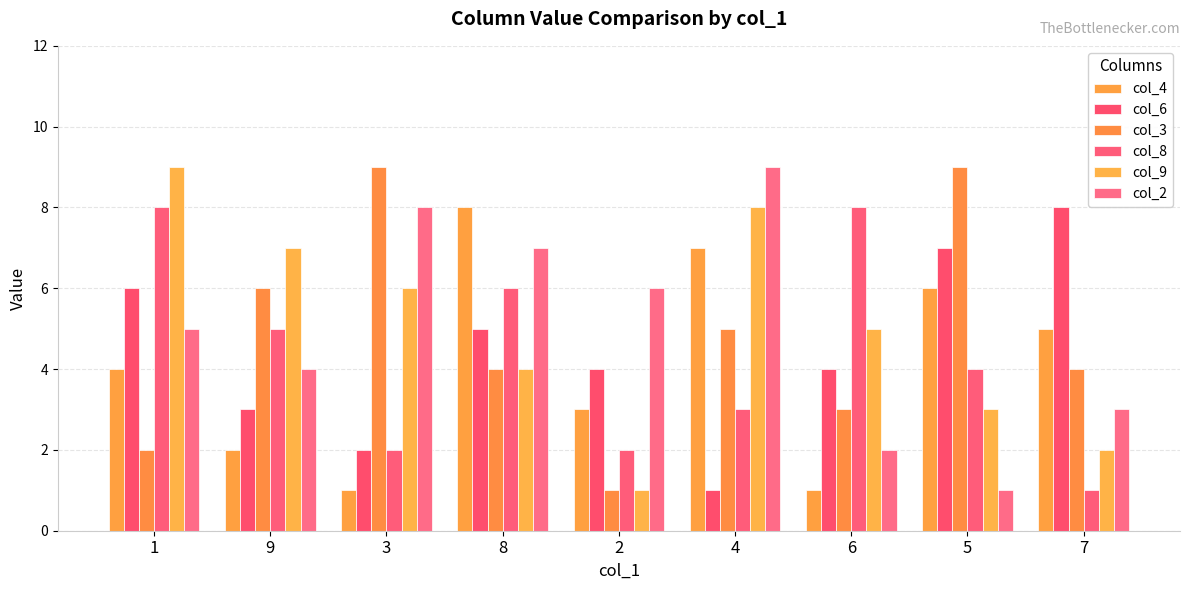

At how many categories does at least one series exceed 2?

9